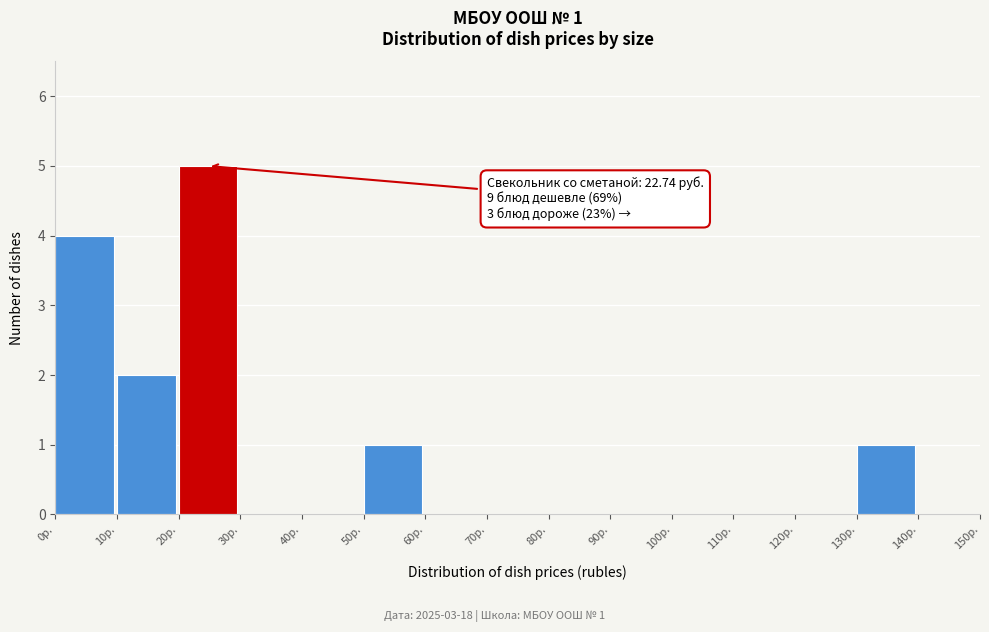

Over which range of the x-axis is the bar tallest?

20 to 30